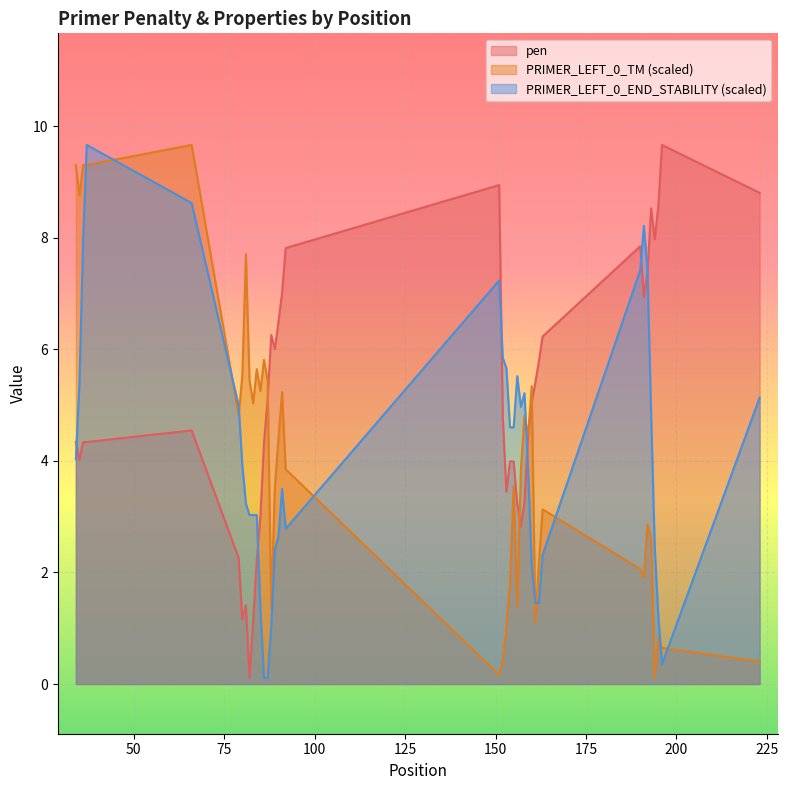

Which category has the highest value in the PRIMER_LEFT_0_END_STABILITY series?

37